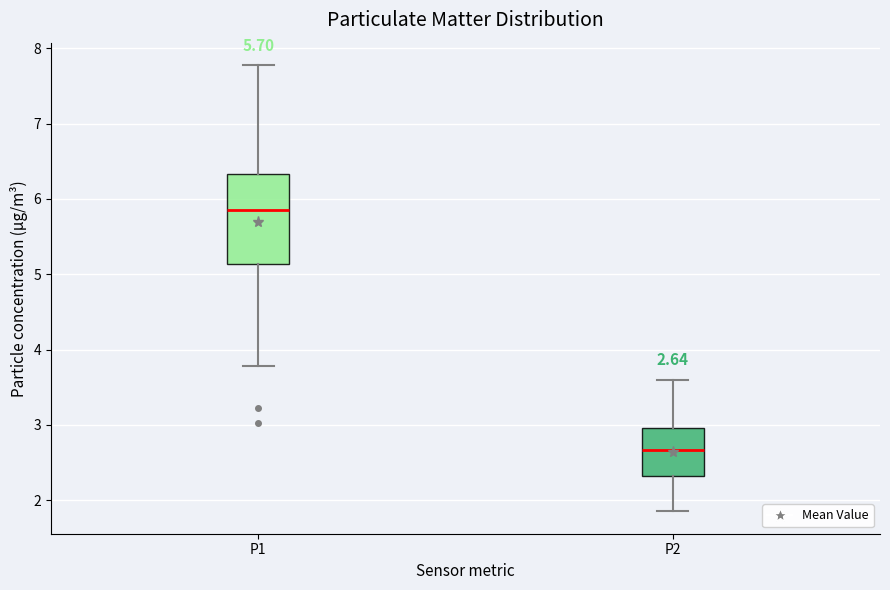

Comparing the boxes themselves (not the whiskers), which one is the tallest?

P1